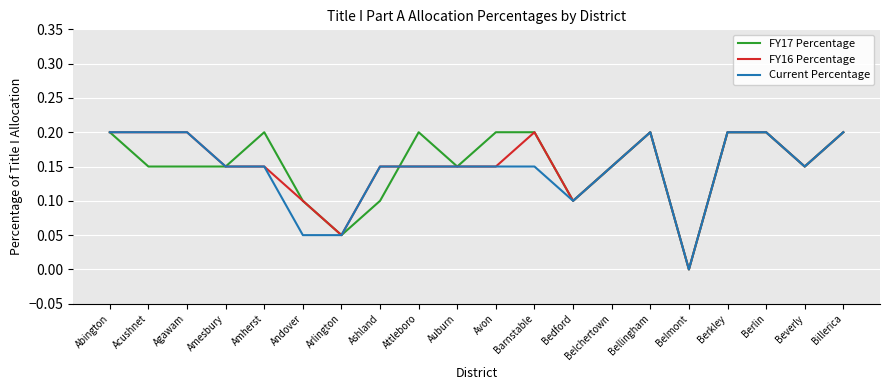

True or false: Current Percentage has a value of 0.1 at Andover.

True